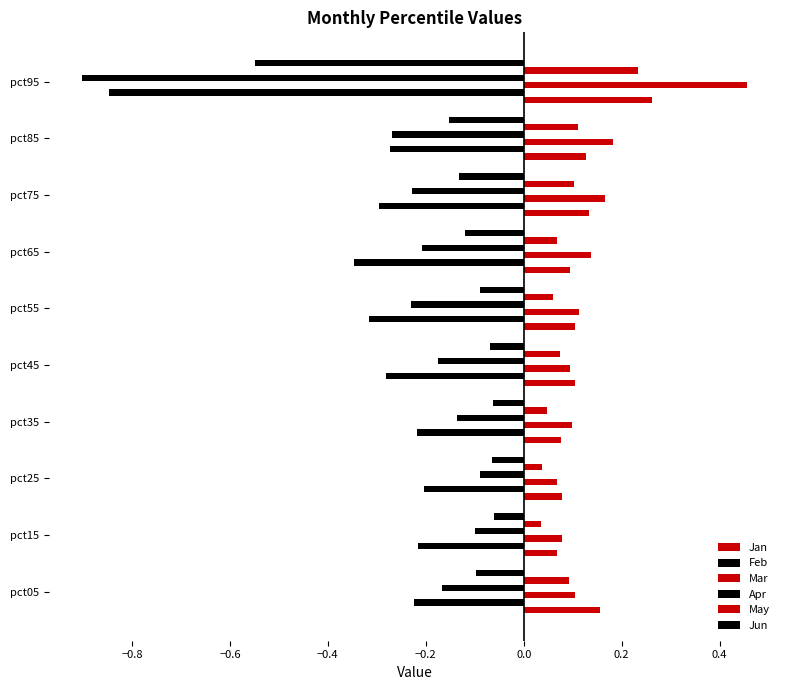

What is the sum of all Apr values?

-2.5